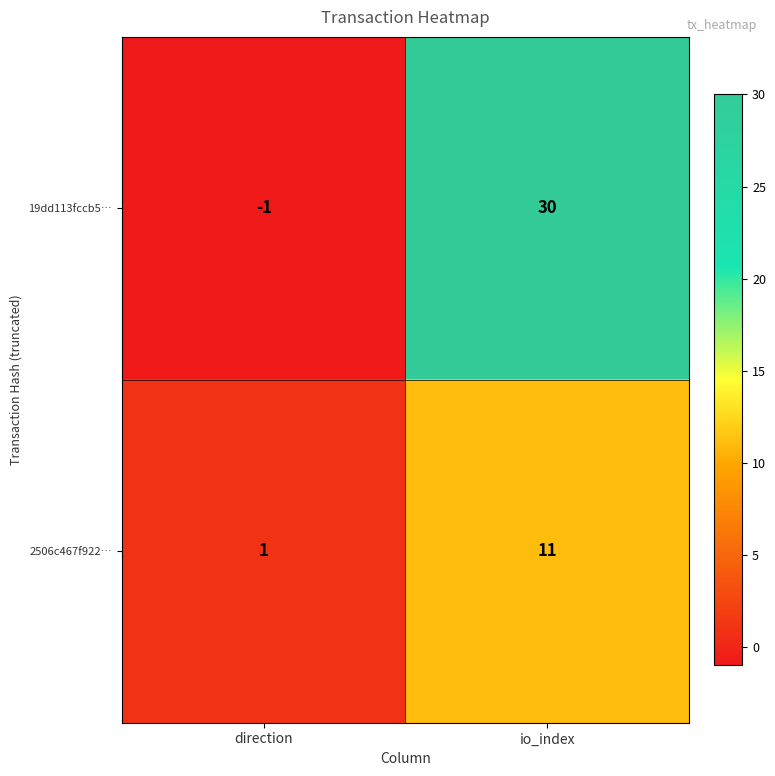

Which series has the largest total across all categories?

19dd113fccb5…